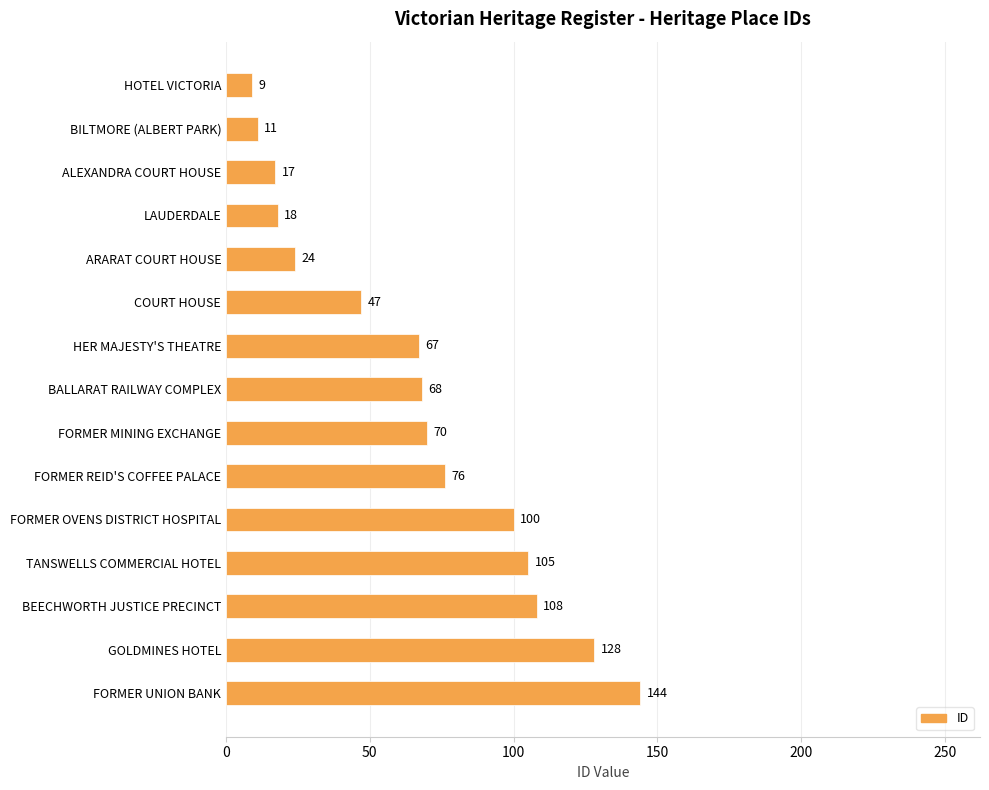

At which label is the value closest to 76?

FORMER REID'S COFFEE PALACE